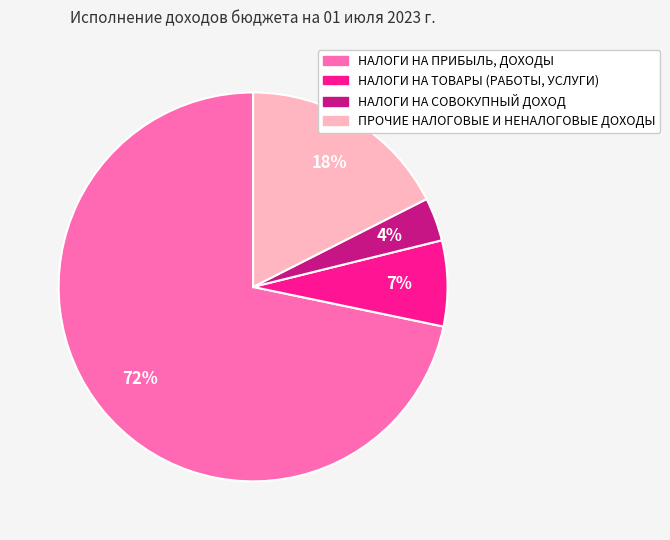

What percentage is the НАЛОГИ НА ТОВАРЫ (РАБОТЫ, УСЛУГИ) slice, to the nearest percent?

7%